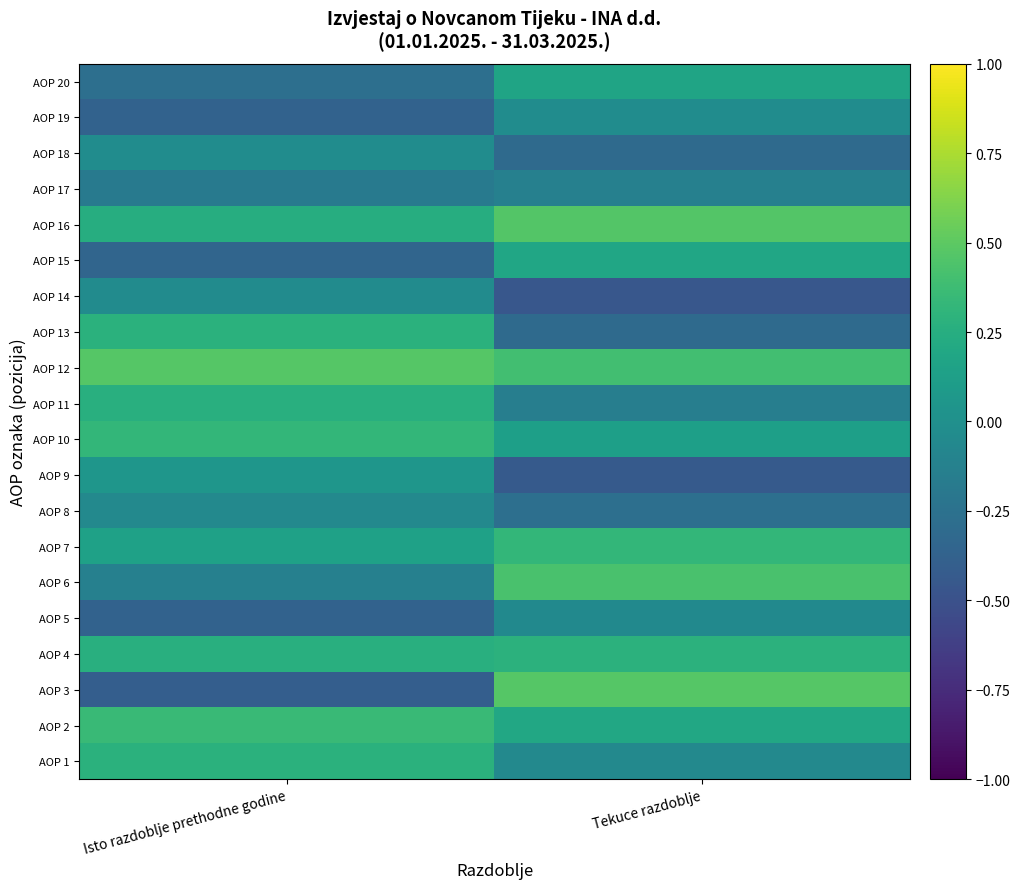

Reading right to left, extract all data points from this chart.

AOP 1: Tekuce razdoblje=-0.1	Isto razdoblje prethodne godine=0.3
AOP 2: Tekuce razdoblje=0.2	Isto razdoblje prethodne godine=0.4
AOP 3: Tekuce razdoblje=0.5	Isto razdoblje prethodne godine=-0.4
AOP 4: Tekuce razdoblje=0.3	Isto razdoblje prethodne godine=0.3
AOP 5: Tekuce razdoblje=-0.0	Isto razdoblje prethodne godine=-0.4
AOP 6: Tekuce razdoblje=0.4	Isto razdoblje prethodne godine=-0.1
AOP 7: Tekuce razdoblje=0.3	Isto razdoblje prethodne godine=0.1
AOP 8: Tekuce razdoblje=-0.3	Isto razdoblje prethodne godine=-0.1
AOP 9: Tekuce razdoblje=-0.4	Isto razdoblje prethodne godine=0.1
AOP 10: Tekuce razdoblje=0.1	Isto razdoblje prethodne godine=0.3
AOP 11: Tekuce razdoblje=-0.1	Isto razdoblje prethodne godine=0.3
AOP 12: Tekuce razdoblje=0.4	Isto razdoblje prethodne godine=0.5
AOP 13: Tekuce razdoblje=-0.3	Isto razdoblje prethodne godine=0.3
AOP 14: Tekuce razdoblje=-0.5	Isto razdoblje prethodne godine=-0.0
AOP 15: Tekuce razdoblje=0.2	Isto razdoblje prethodne godine=-0.3
AOP 16: Tekuce razdoblje=0.5	Isto razdoblje prethodne godine=0.2
AOP 17: Tekuce razdoblje=-0.1	Isto razdoblje prethodne godine=-0.2
AOP 18: Tekuce razdoblje=-0.3	Isto razdoblje prethodne godine=-0.0
AOP 19: Tekuce razdoblje=-0.0	Isto razdoblje prethodne godine=-0.4
AOP 20: Tekuce razdoblje=0.2	Isto razdoblje prethodne godine=-0.3